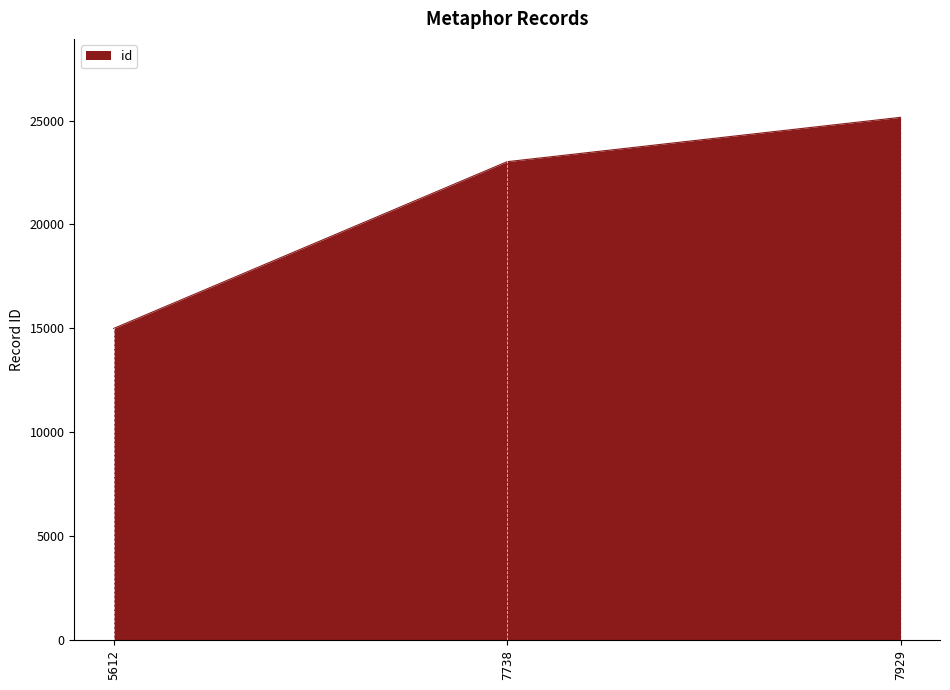

List the labels in order of value, smallest first.

5612, 7738, 7929